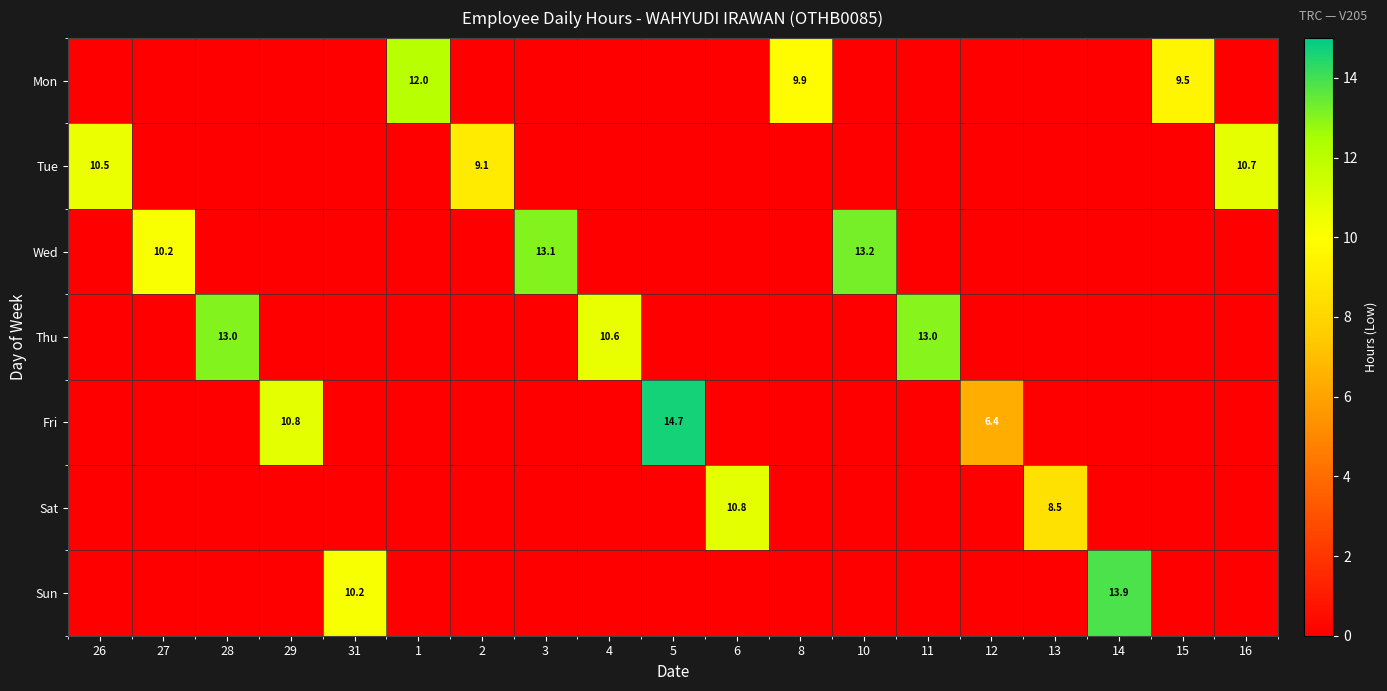

The value of Fri at 5 is 25.6. True or false?

False